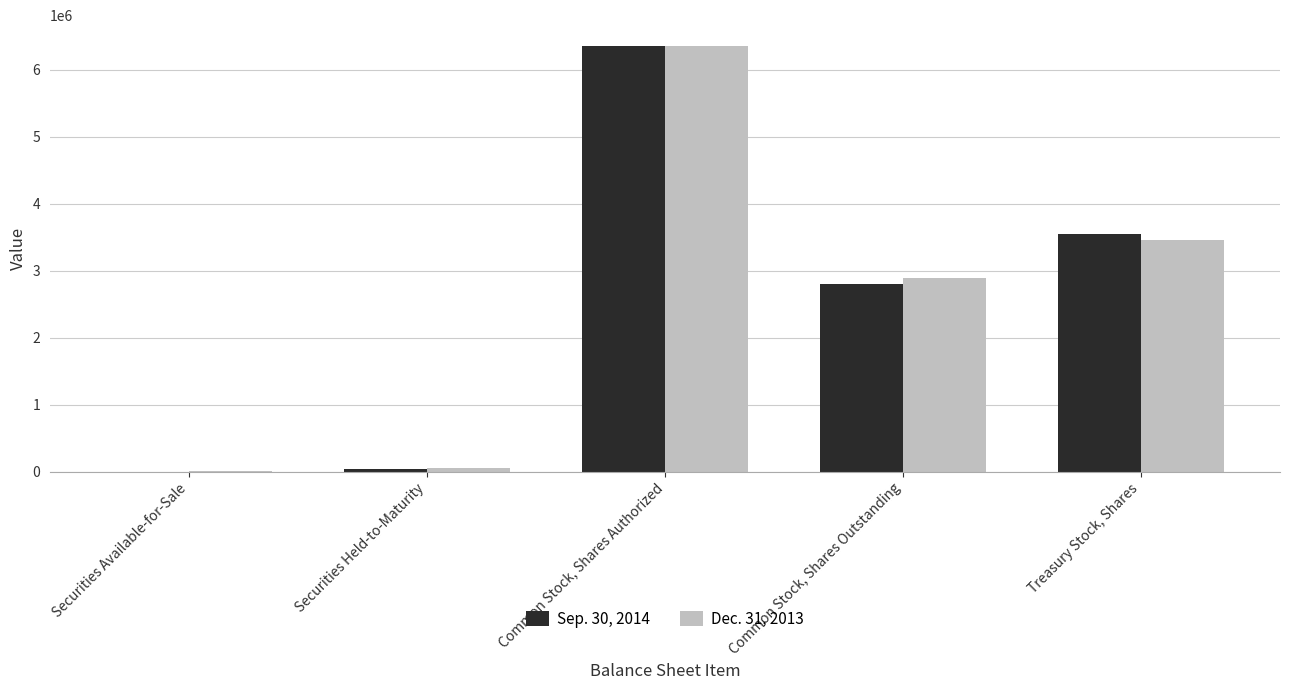

Are the bars grouped side by side (vs. stacked)?

Yes